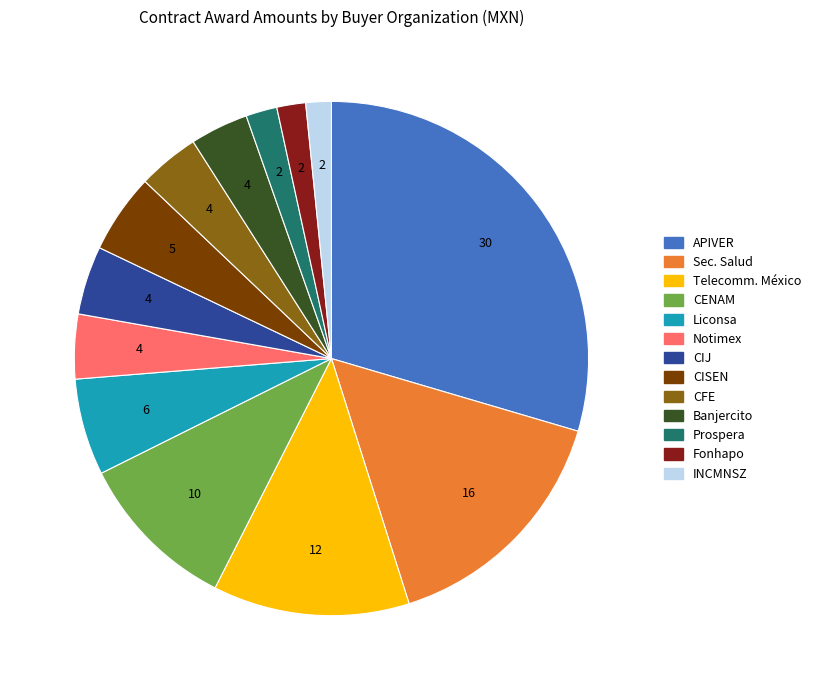

Does any single category account for the majority?

No